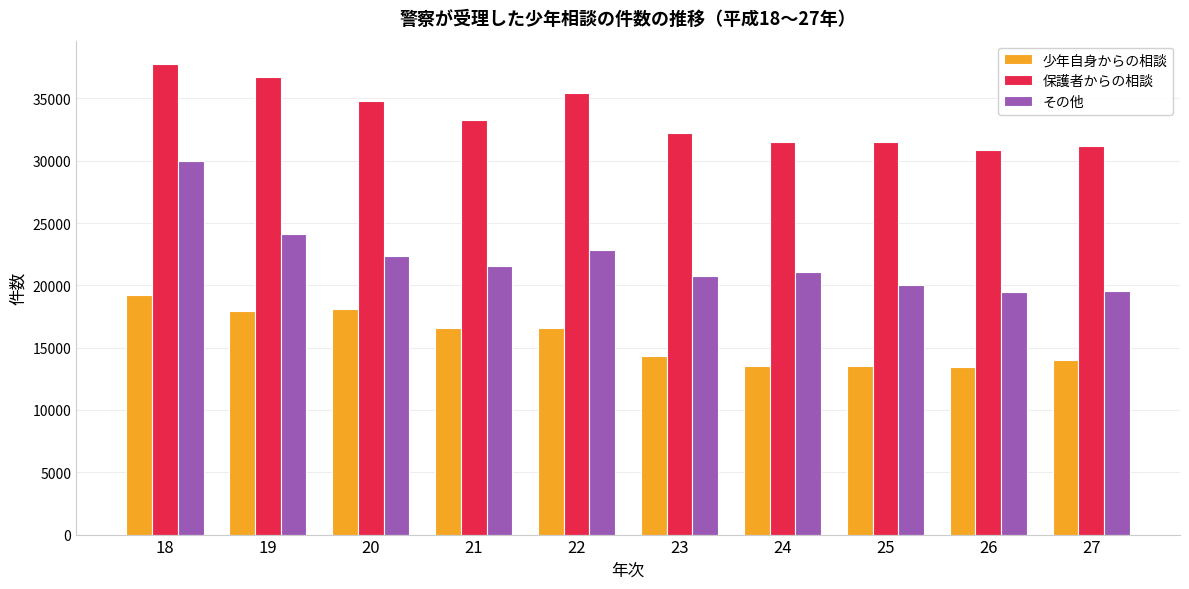

What is the minimum value shown in the chart?

13435